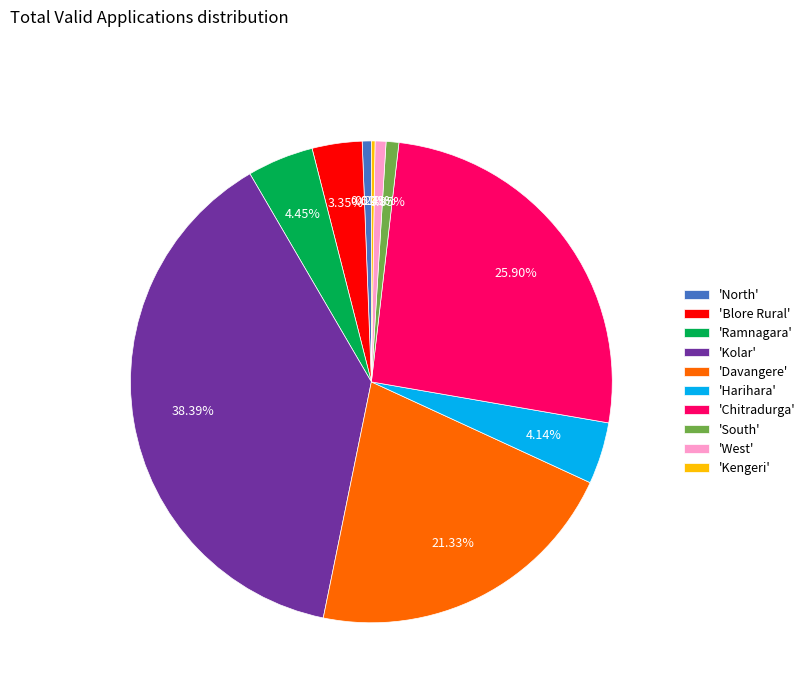

Is the sum of 'Chitradurga' and 'Harihara' greater than half?

No